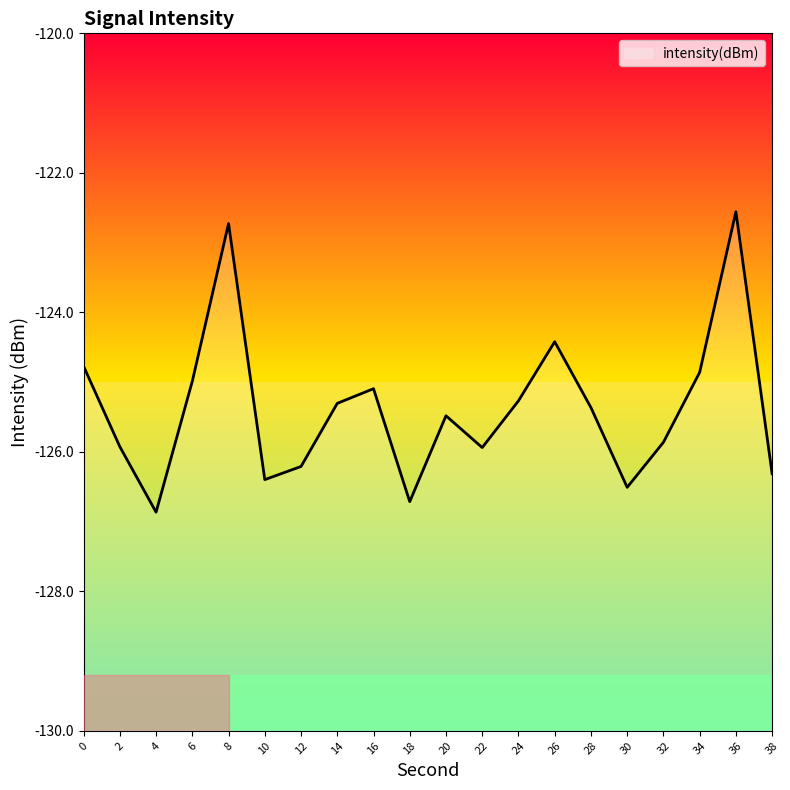

Count the number of categories in the chart.

20